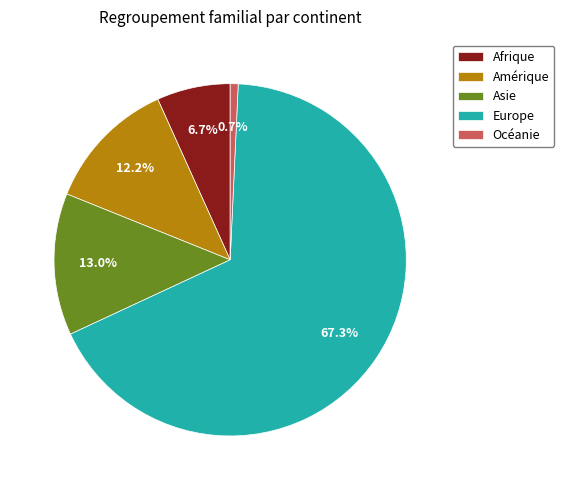

Is there any slice that represents more than half of the pie?

Yes